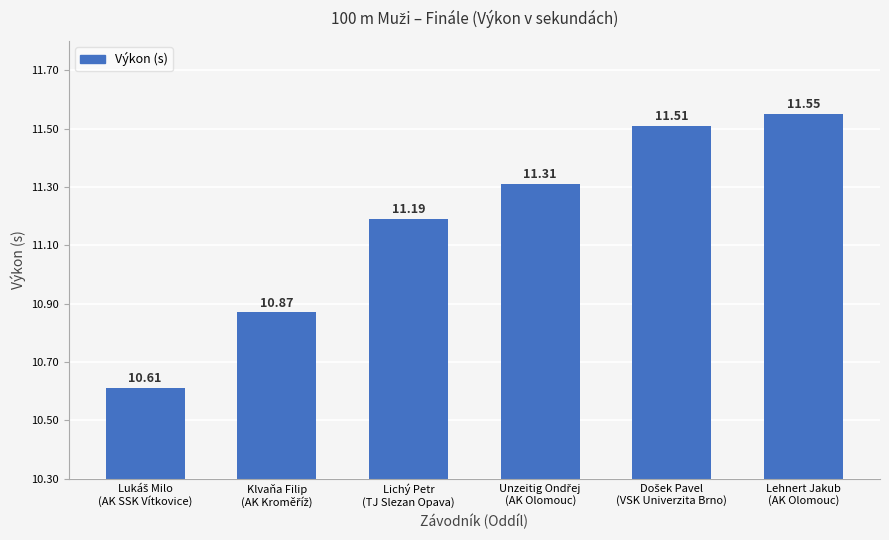

What is the sum of all values?

67.0